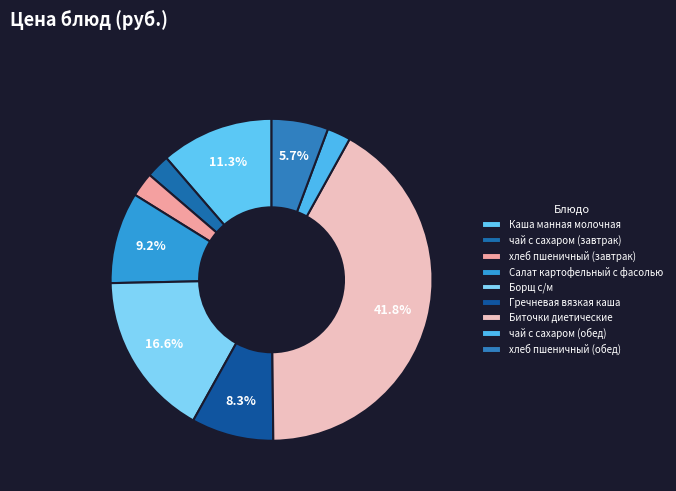

To the nearest percent, what percentage of the pie is Гречневая вязкая каша?

8%